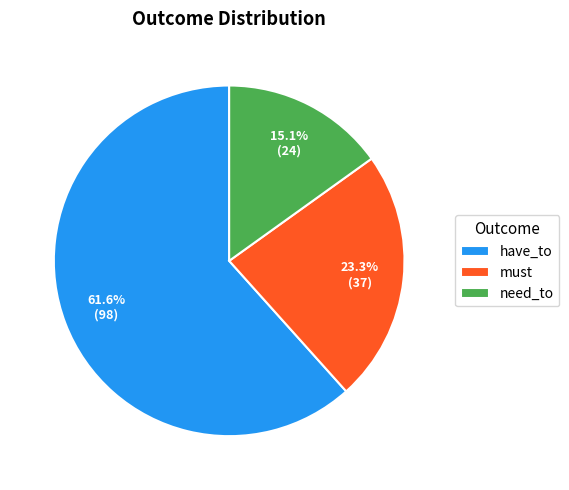

What percentage is NOT represented by must?

76.7%